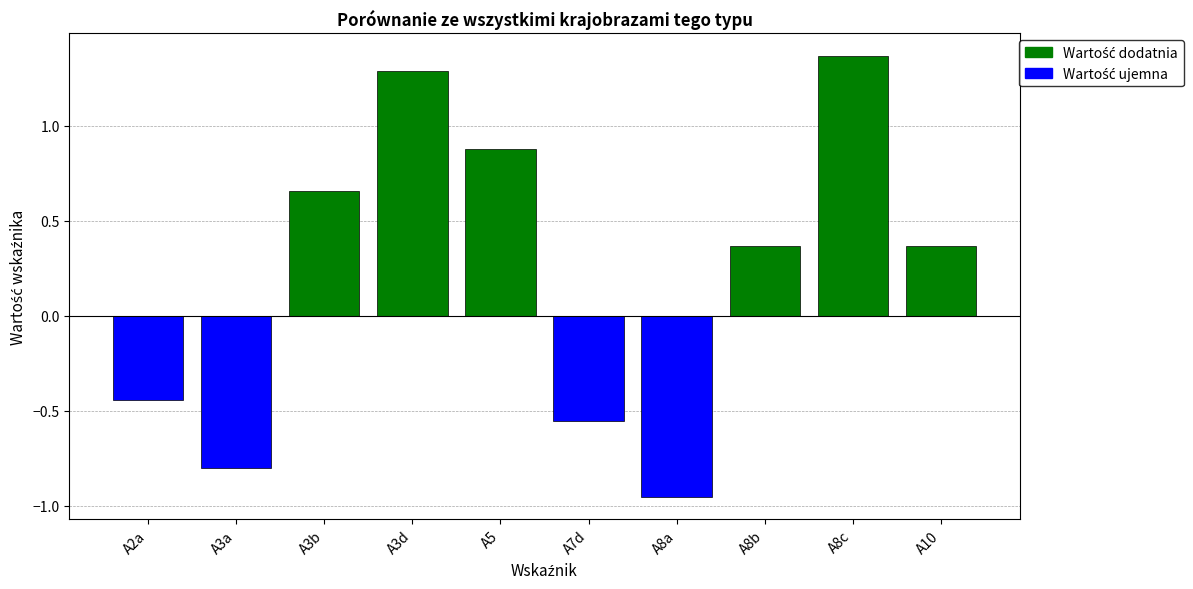

The value at A3a is -0.8. True or false?

True